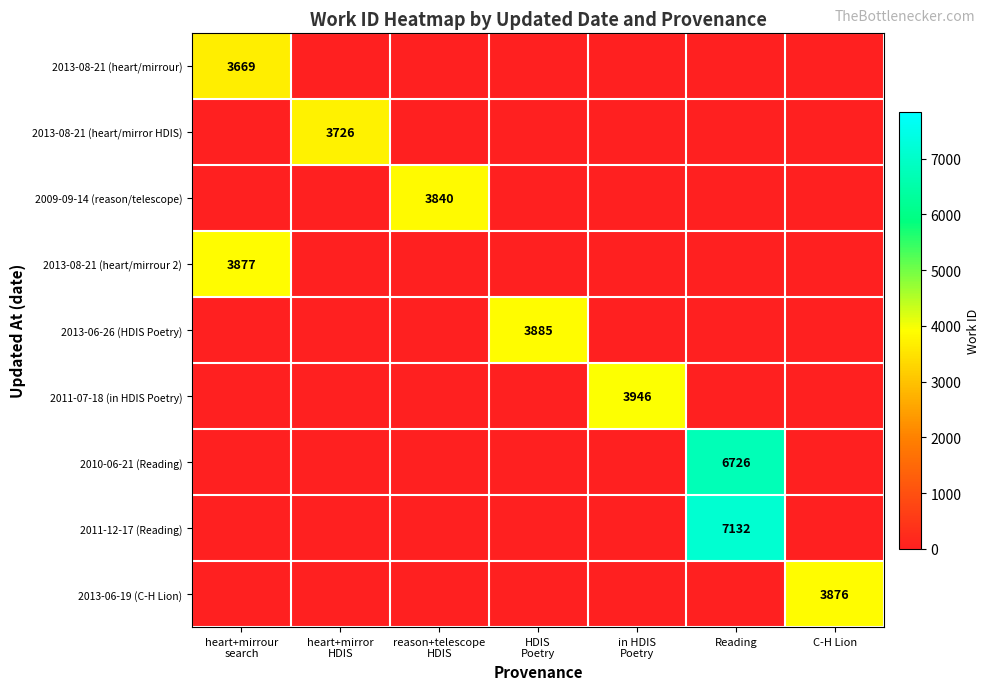

At which category is the sum across all series the highest?

Reading